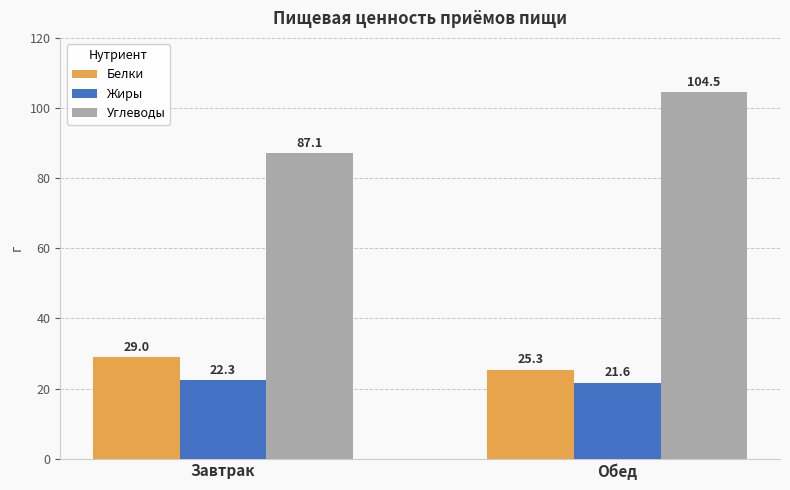

What are all the series names shown in the legend?

Белки, Жиры, Углеводы